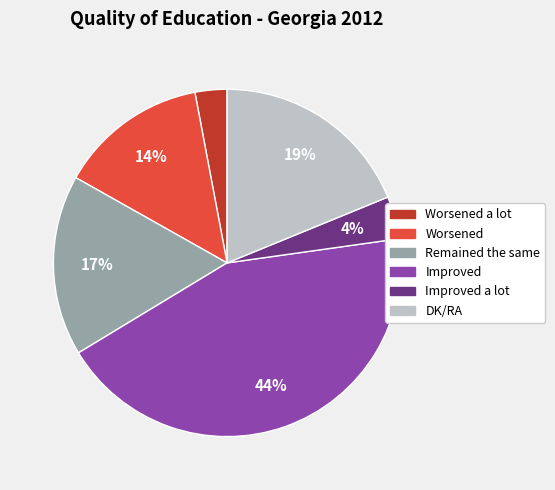

Is the sum of Remained the same and DK/RA greater than half?

No